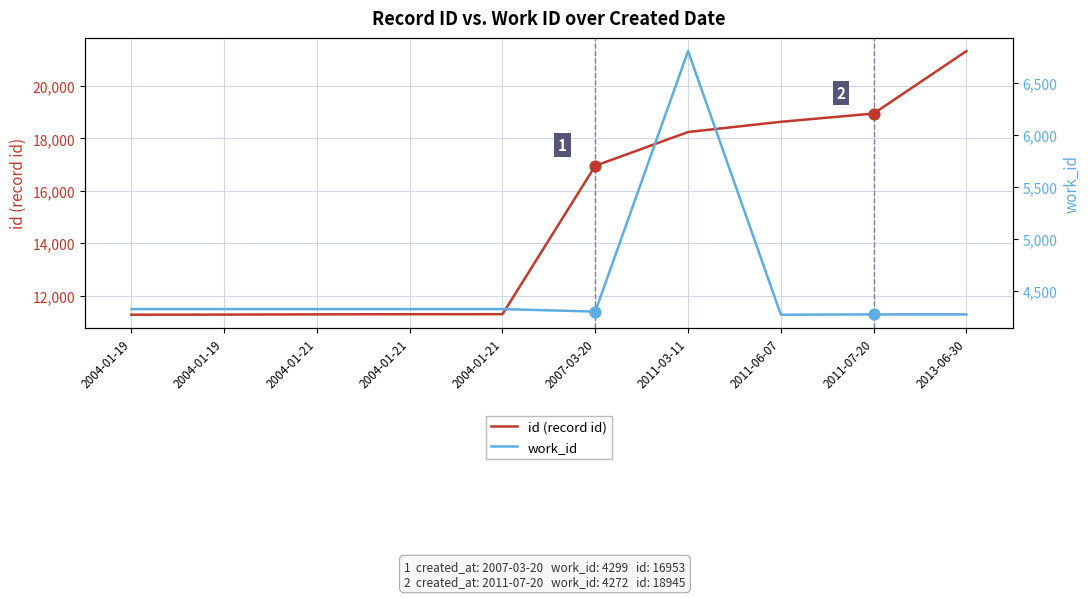

What is the total value across all series at 2004-01-19?

15595